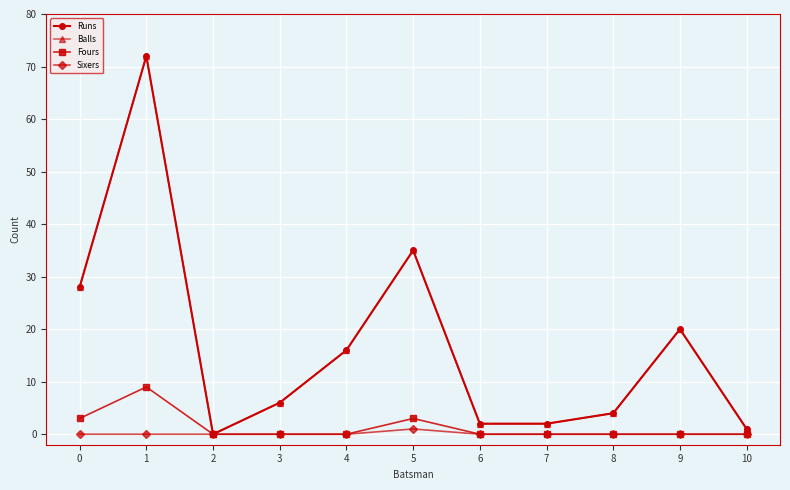

True or false: Fours and Sixers intersect in this chart.

False